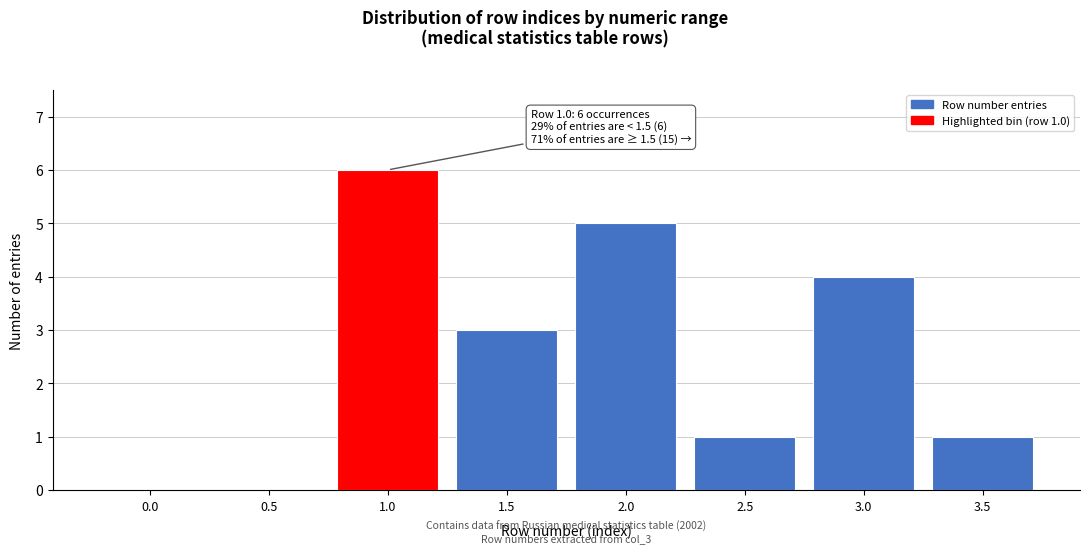

Reading left to right, transcribe all the data shown in this chart.

0.0=0	0.5=0	1.0=6	1.5=3	2.0=5	2.5=1	3.0=4	3.5=1